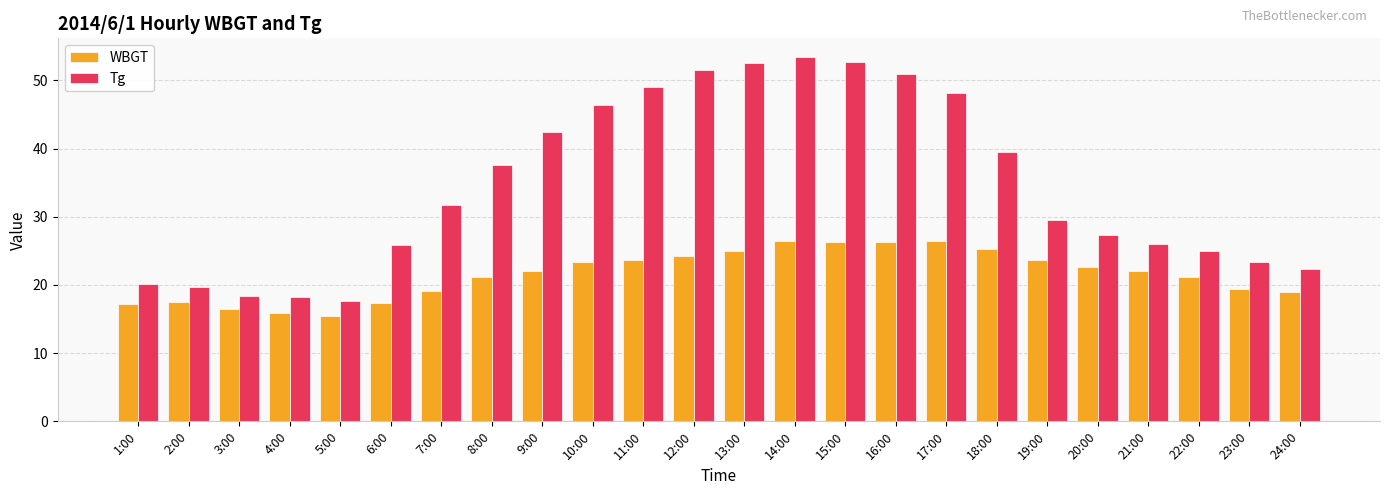

Rank the series by their maximum value, from lowest to highest.

WBGT, Tg